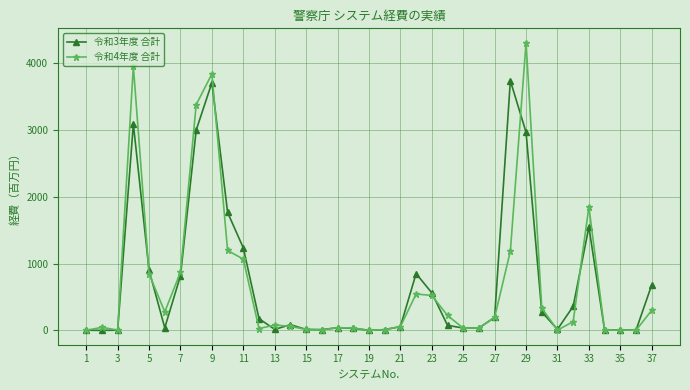

What are all the series names shown in the legend?

令和3年度 合計, 令和4年度 合計